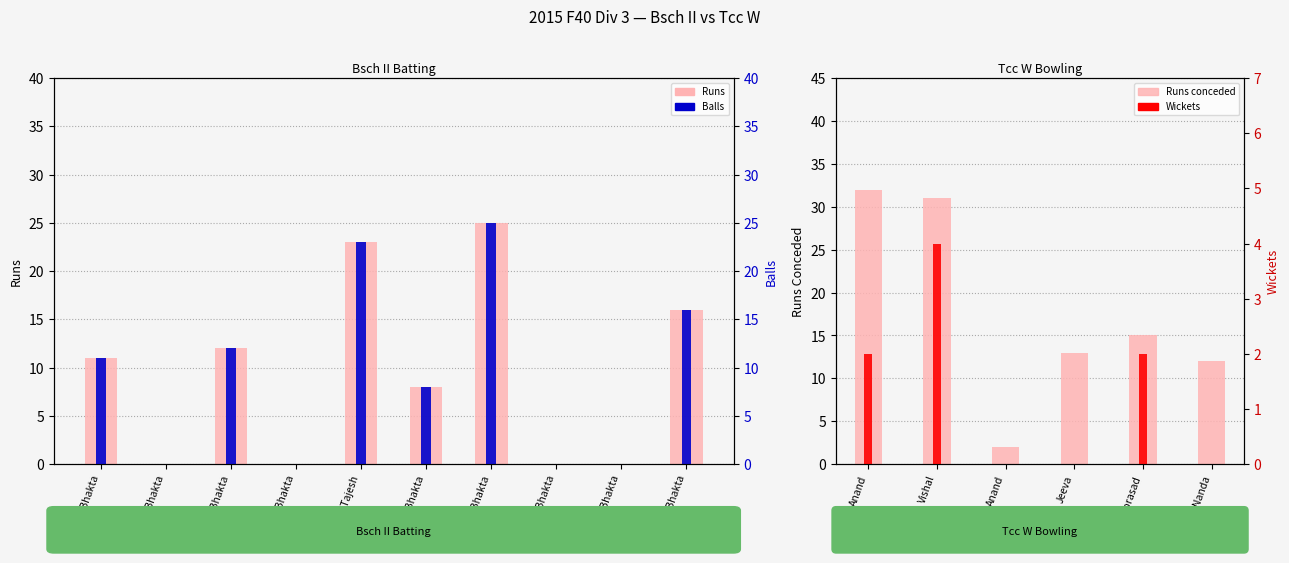

What is the label of the 10th bar from the left?

Parth Bhakta